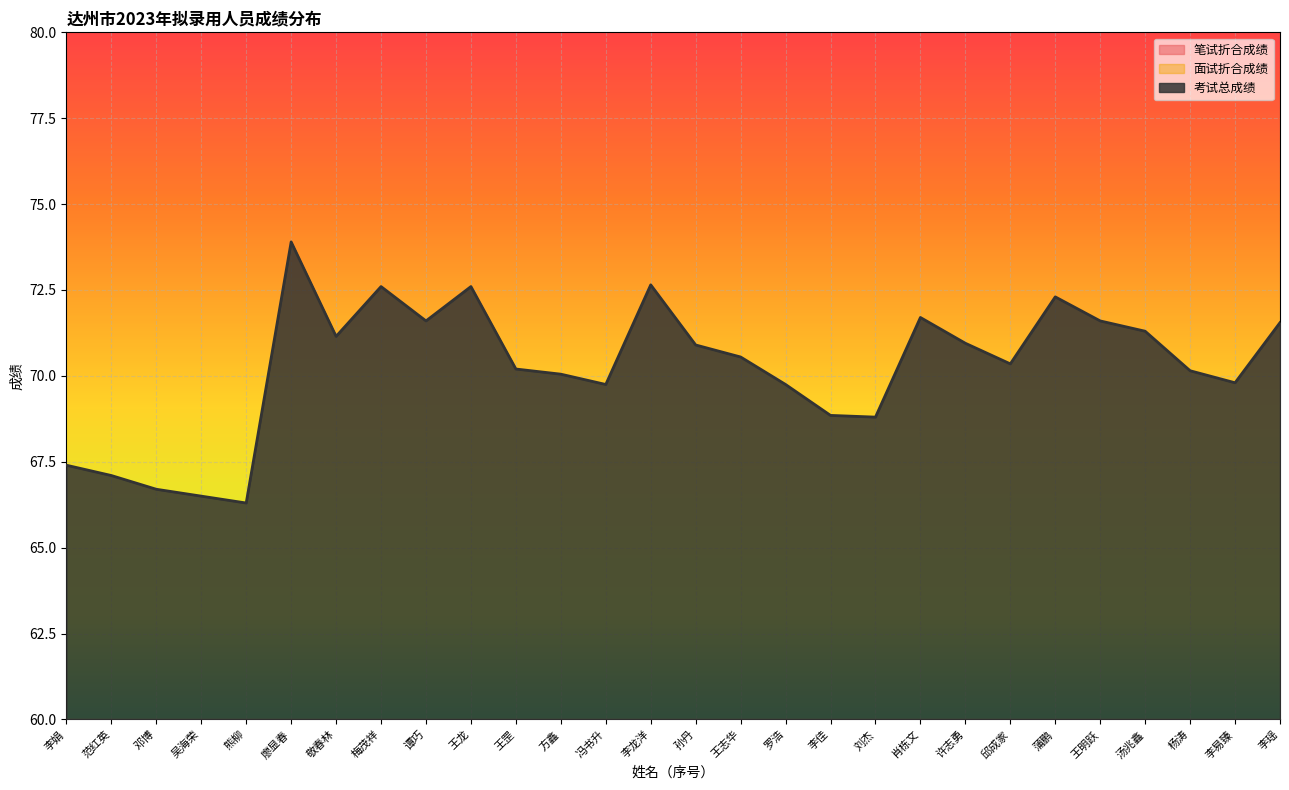

How many values in the 面试折合成绩 series are below 38?

6